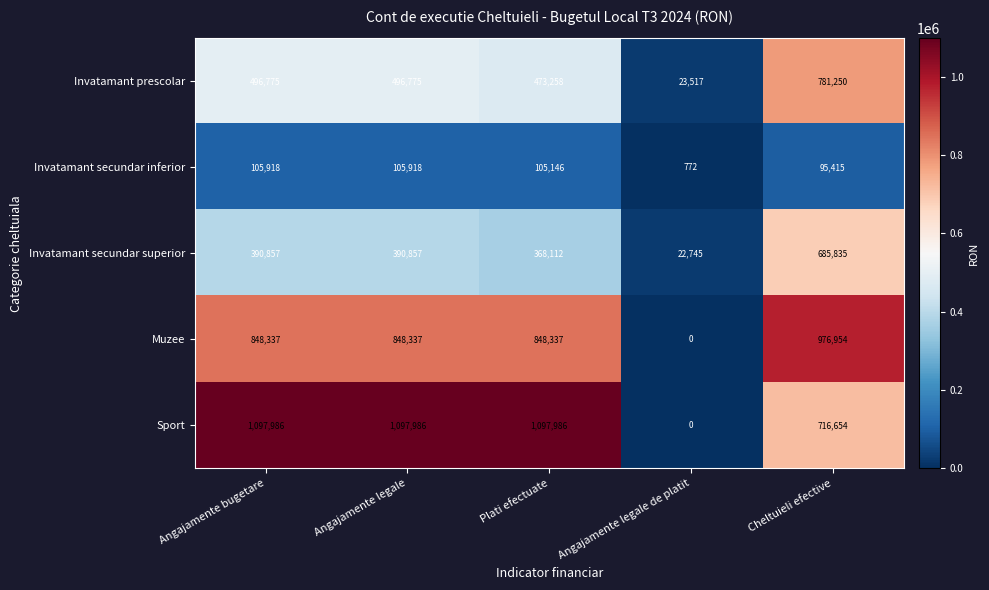

What is the total value across all series at Angajamente legale?

2939873